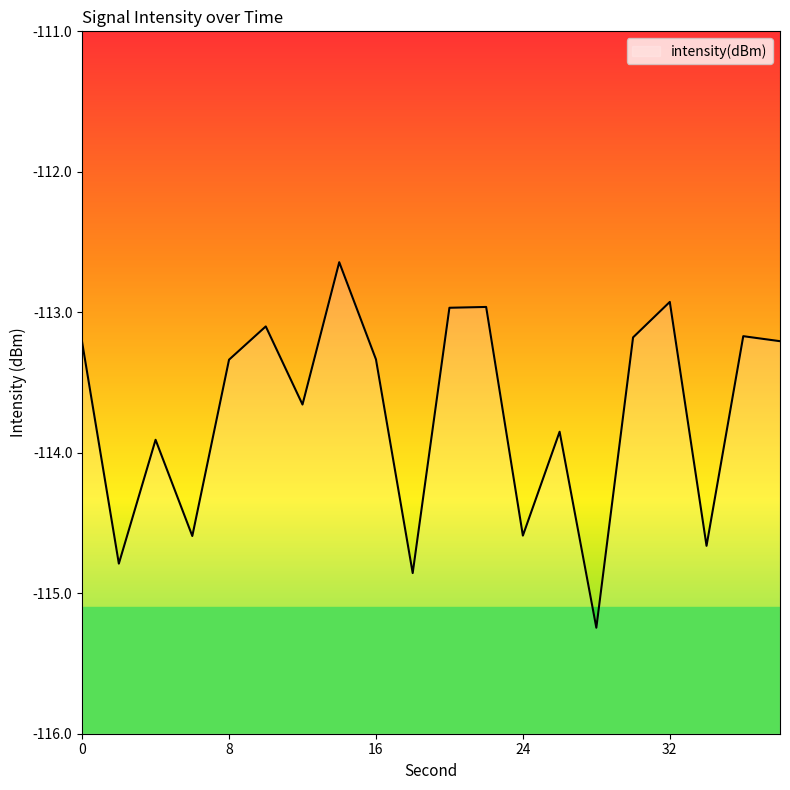

At which label does the data first exceed -113?

14